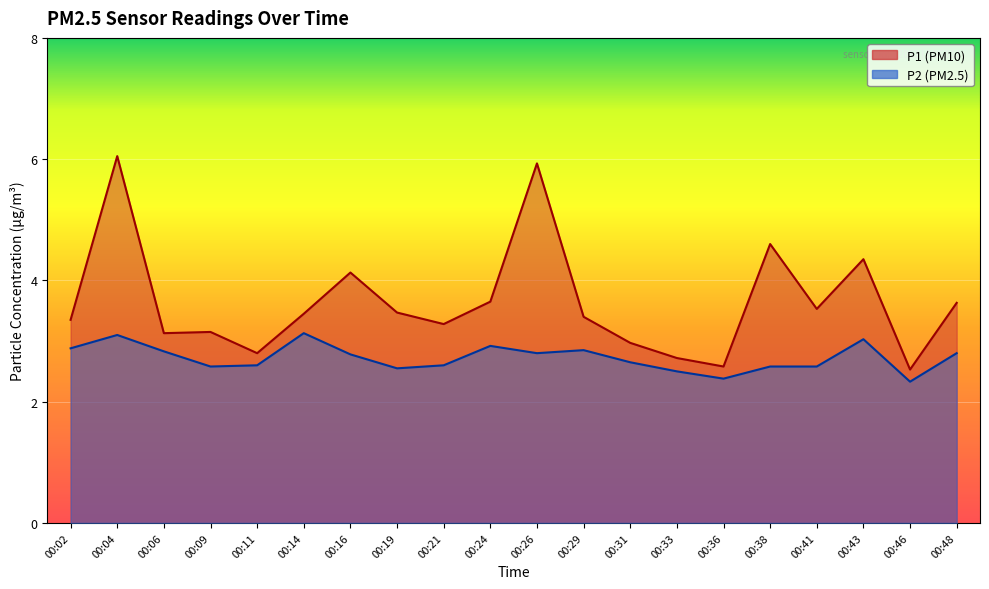

List the series in order of their overall mean, highest first.

P1, P2